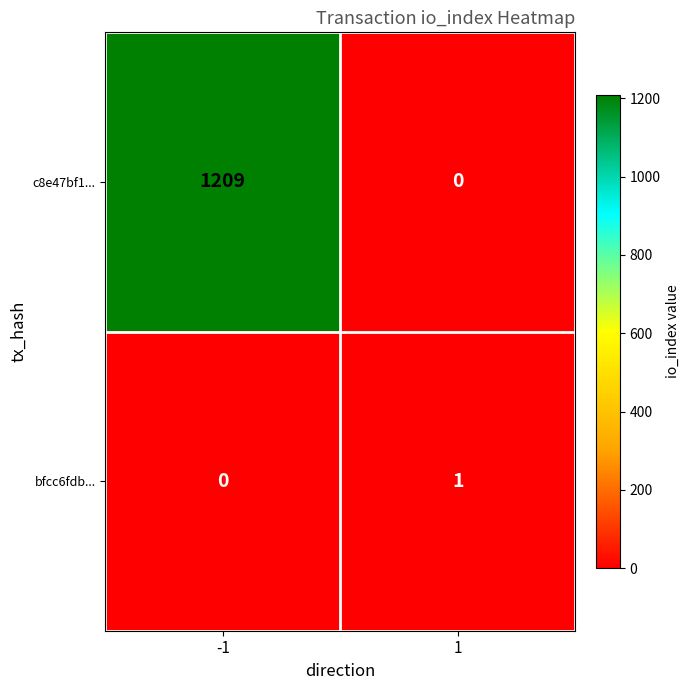

Reading left to right, list all the values displayed in this chart.

c8e47bf1...: -1=1209	1=0
bfcc6fdb...: -1=0	1=1